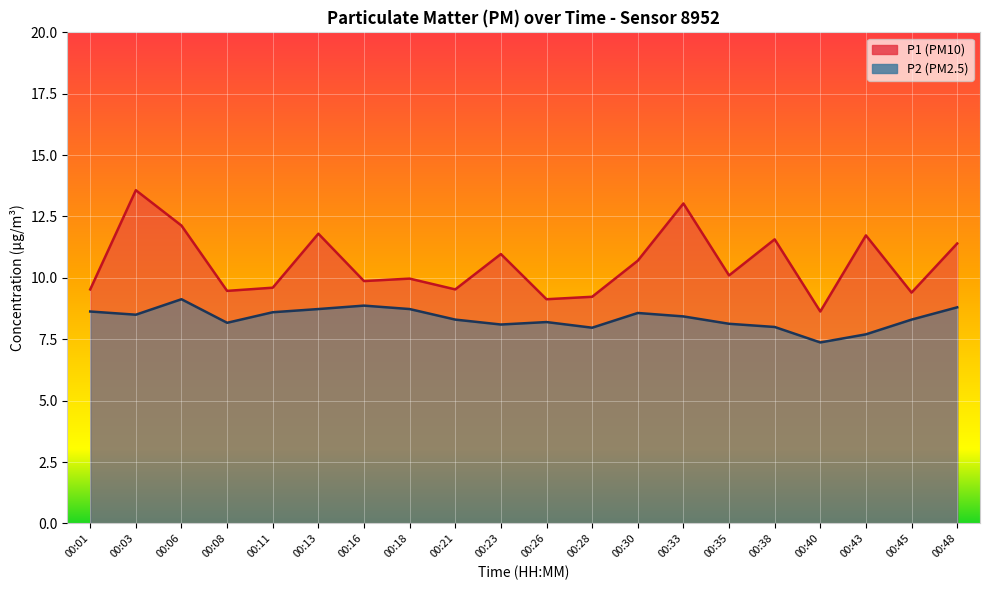

True or false: P2 (PM2.5) has more than 2 points higher than both neighbors.

True